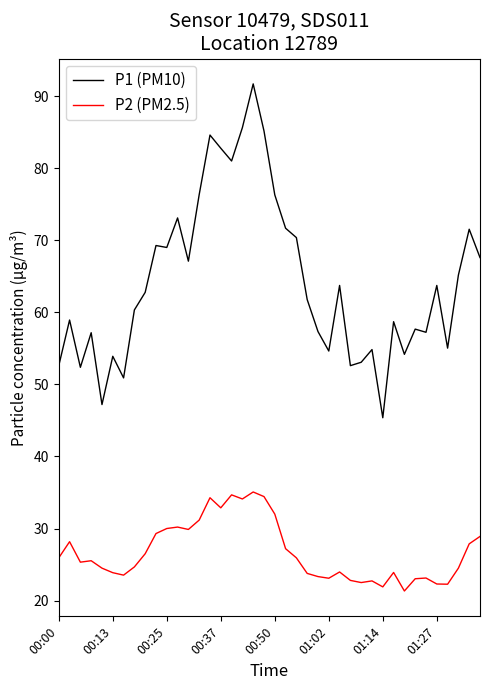

At how many categories does at least one series exceed 66?

16